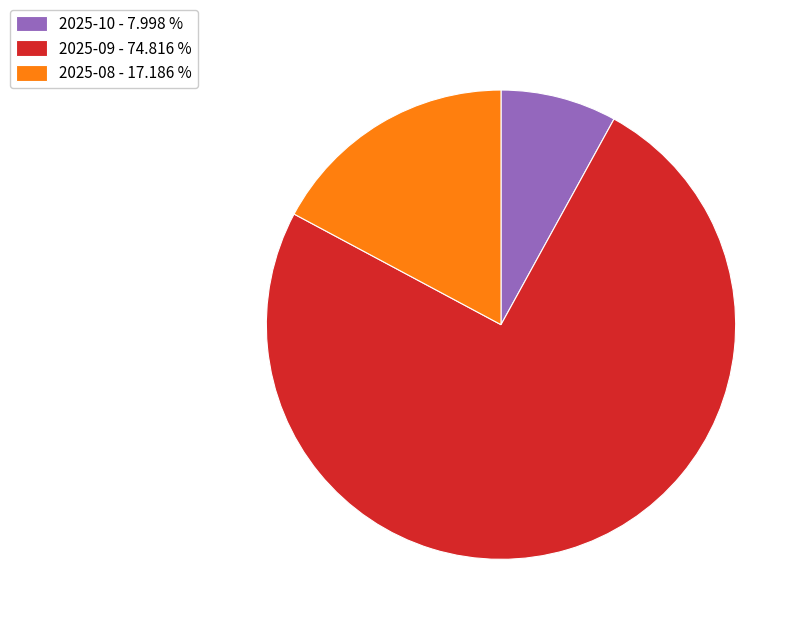

Combined, do 2025-09 - 74.816 % and 2025-10 - 7.998 % account for over 50%?

Yes